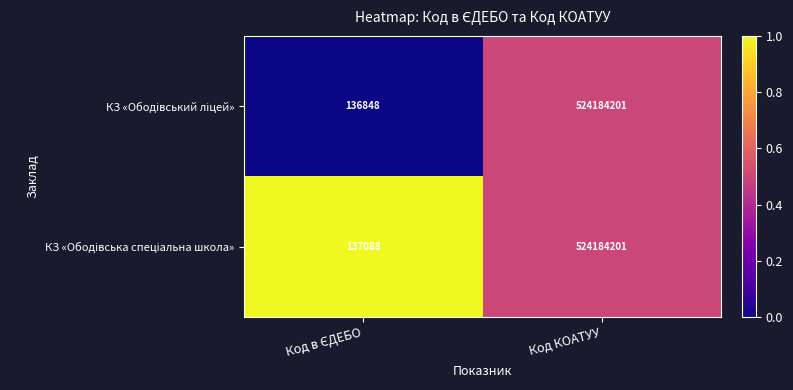

At which category is the sum across all series the highest?

Код КОАТУУ